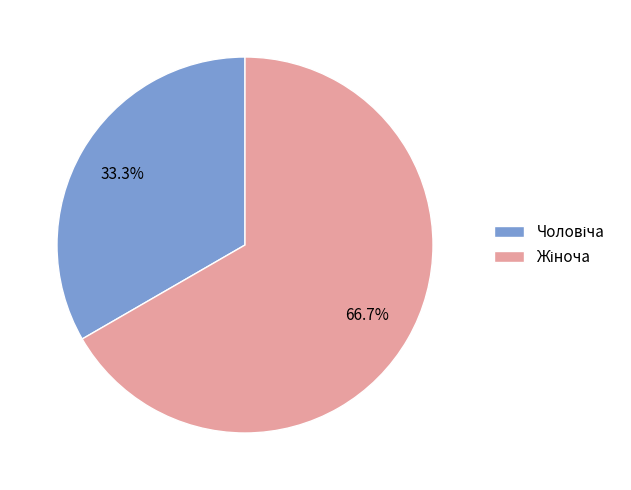

To the nearest percent, what is the average slice percentage?

50%